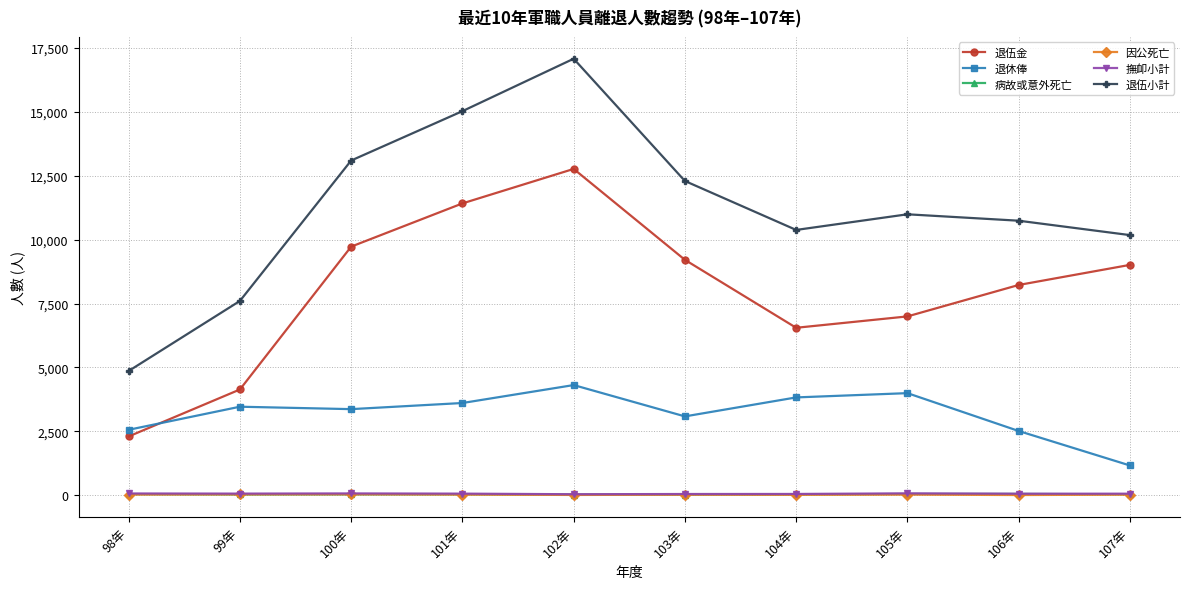

At which label does 退伍金 reach its minimum?

98年